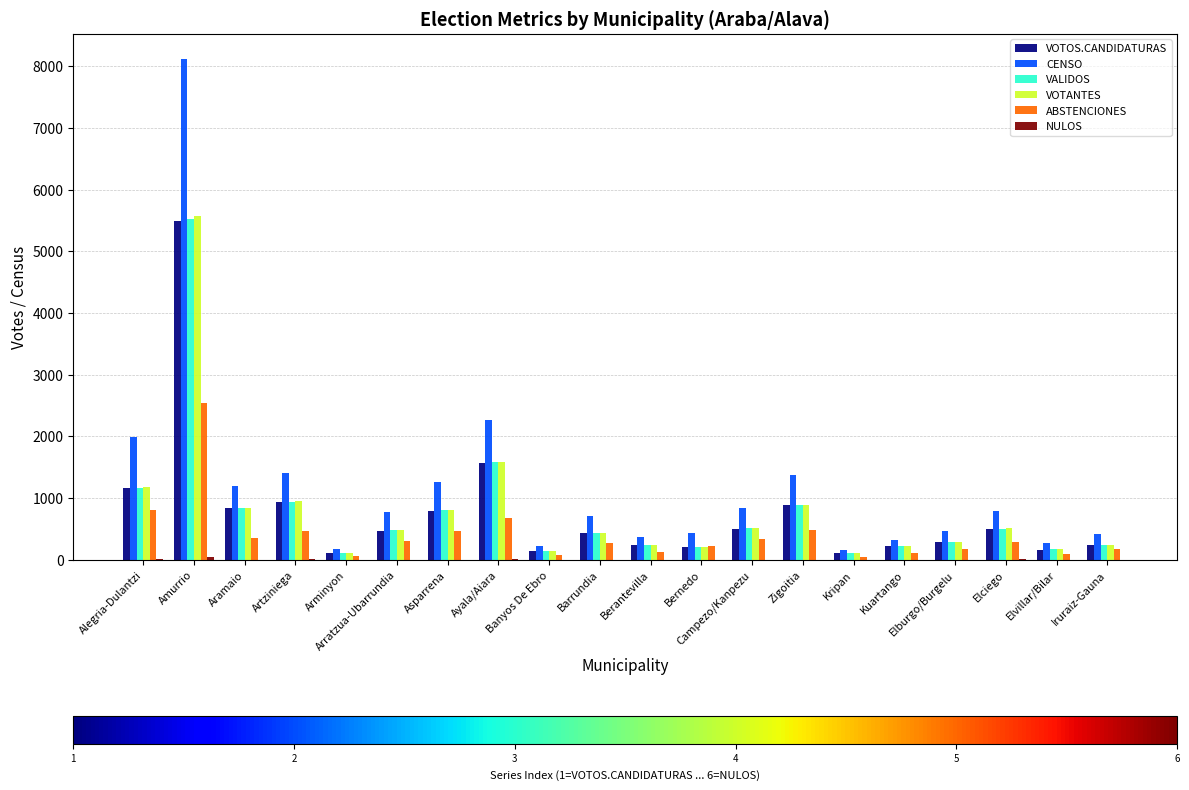

Count the number of categories in the chart.

20